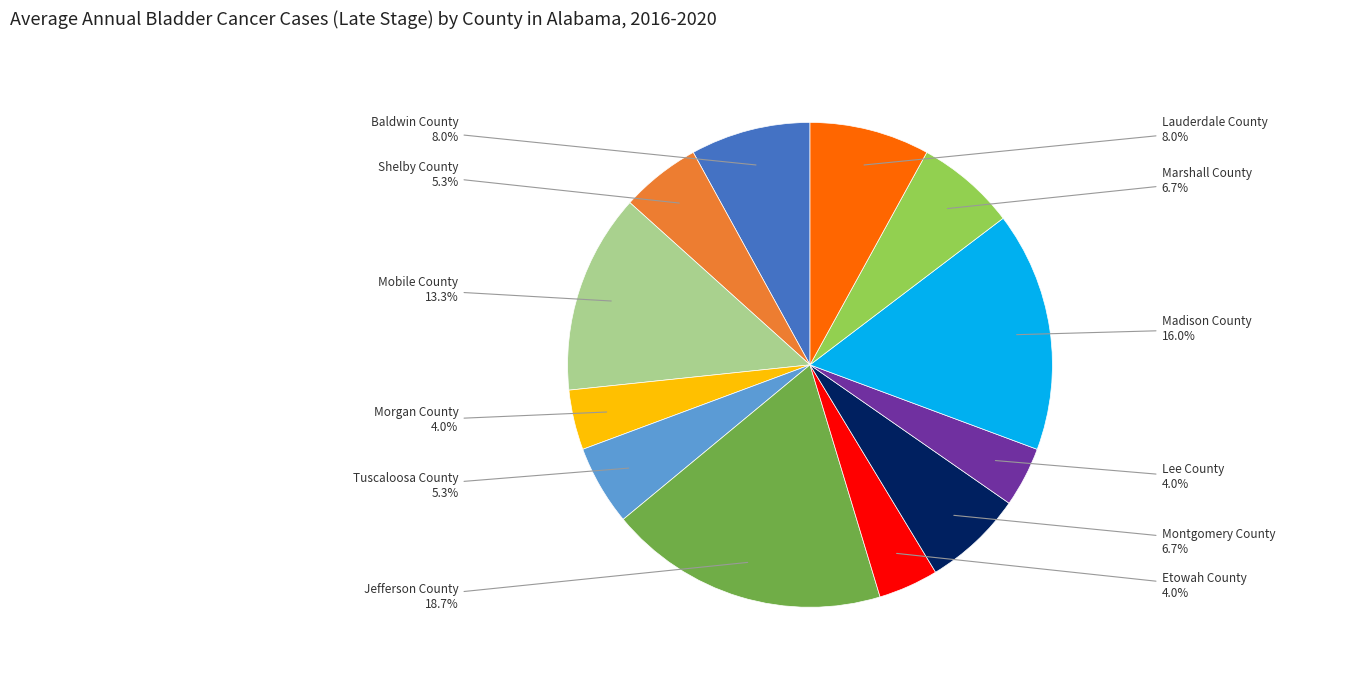

Is there a majority slice in this chart?

No